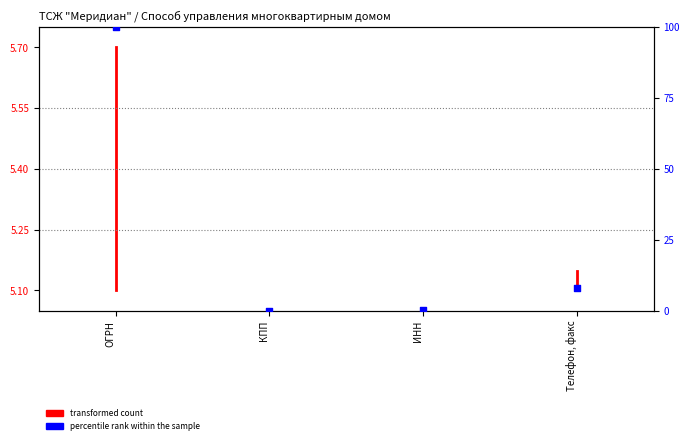

Between ИНН and КПП, which is larger?

ИНН